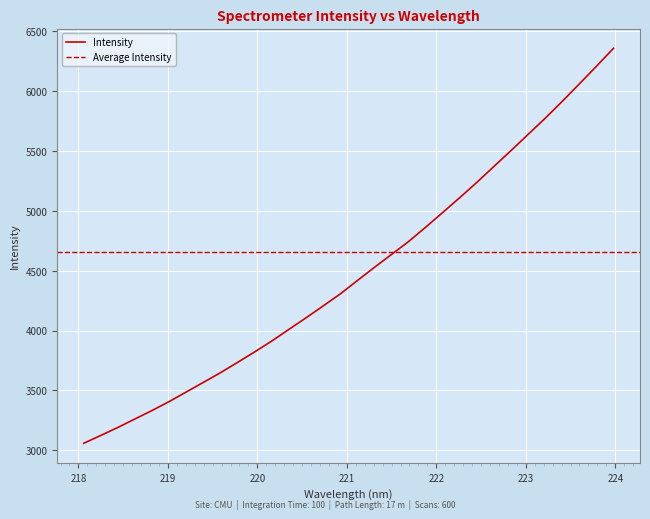

What is the greatest value displayed?

6359.6